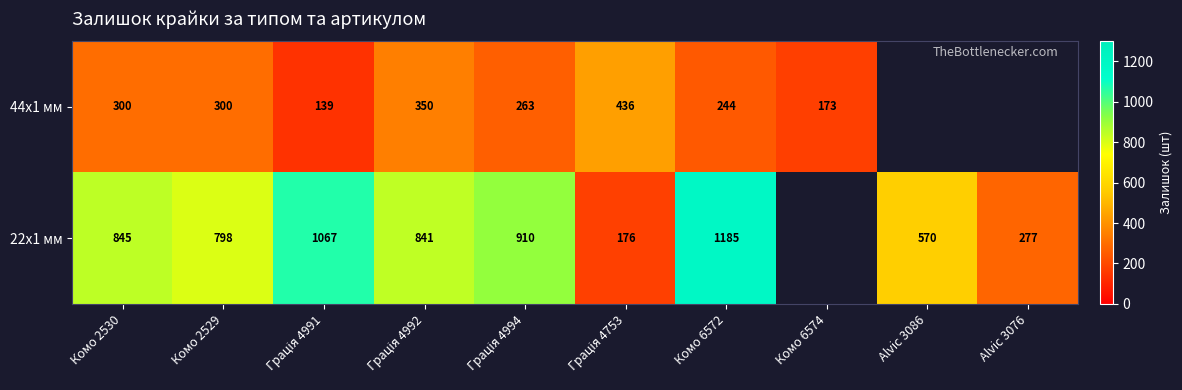

Count the number of data series in this chart.

2